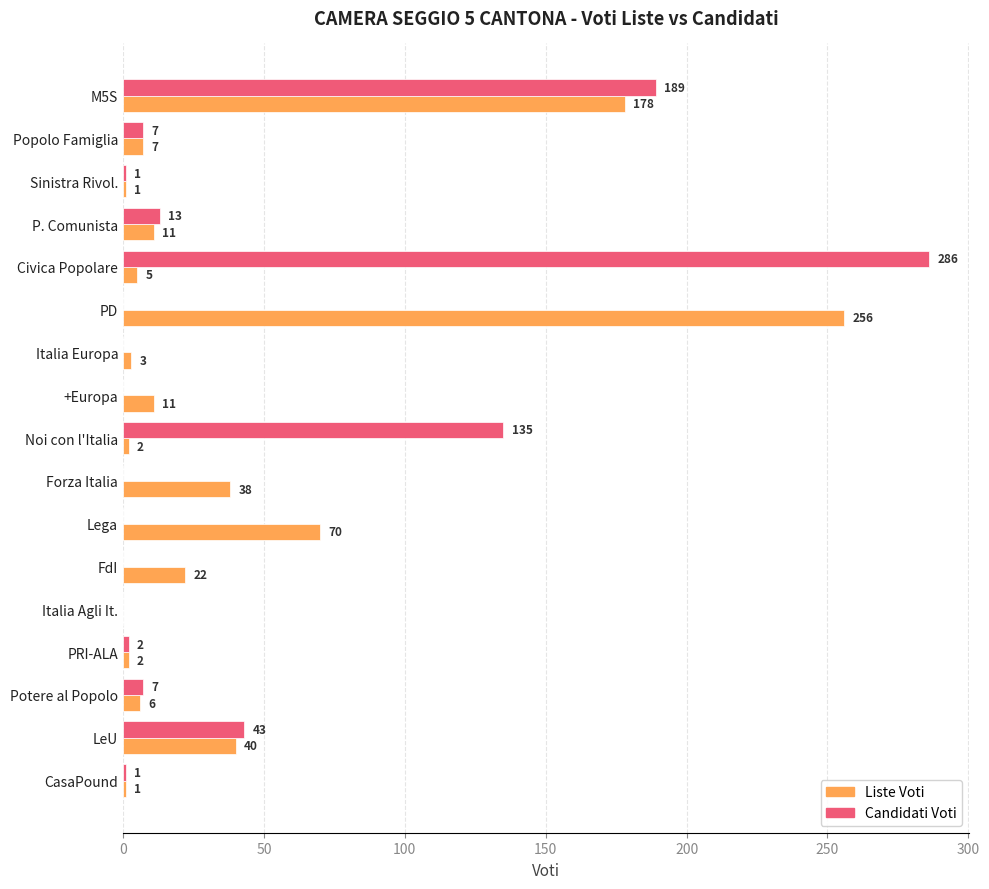

What is the highest value of the Liste Voti series?

256